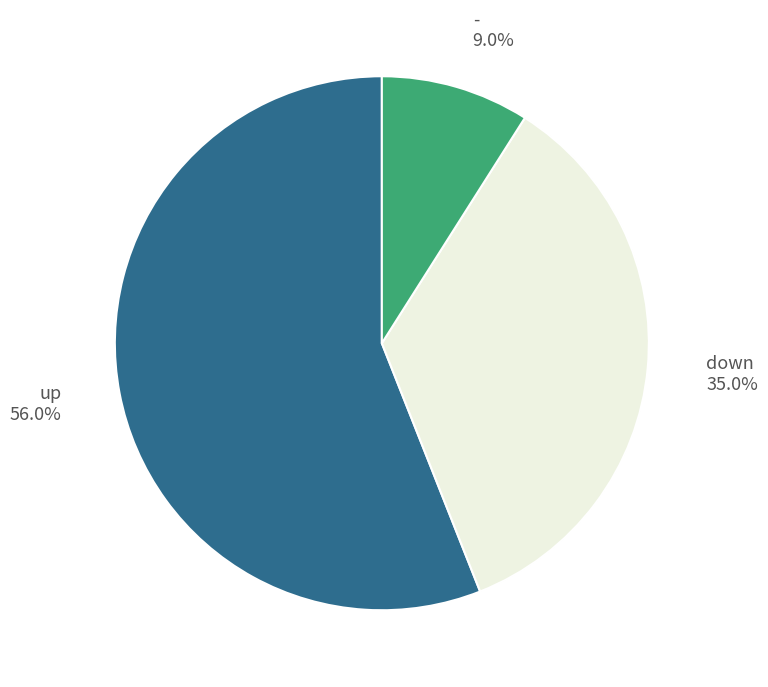

Is it true that up is 51% of the pie?

False